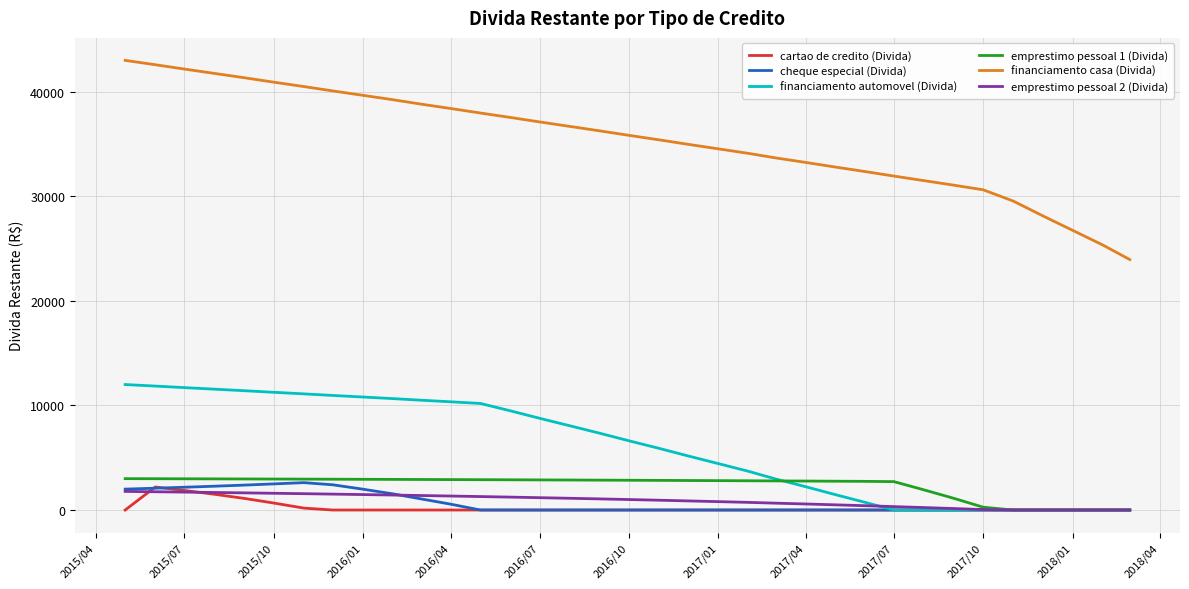

What is the lowest value of the financiamento casa (Divida) series?

23951.2